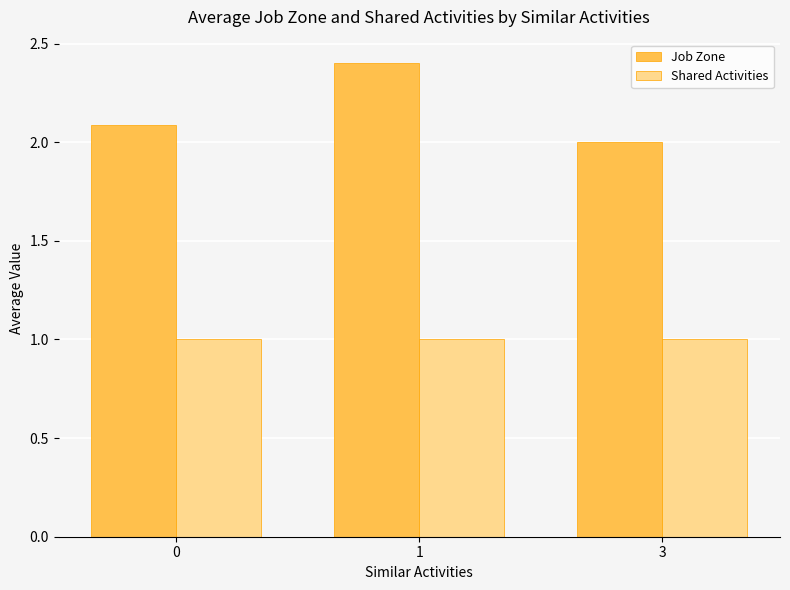

What is the total value across all series at 3?

3.0